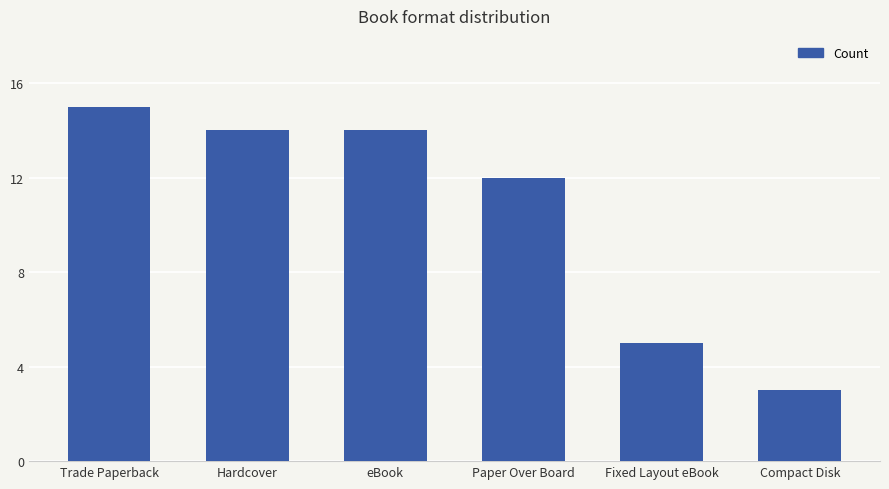

Count the number of categories in the chart.

6